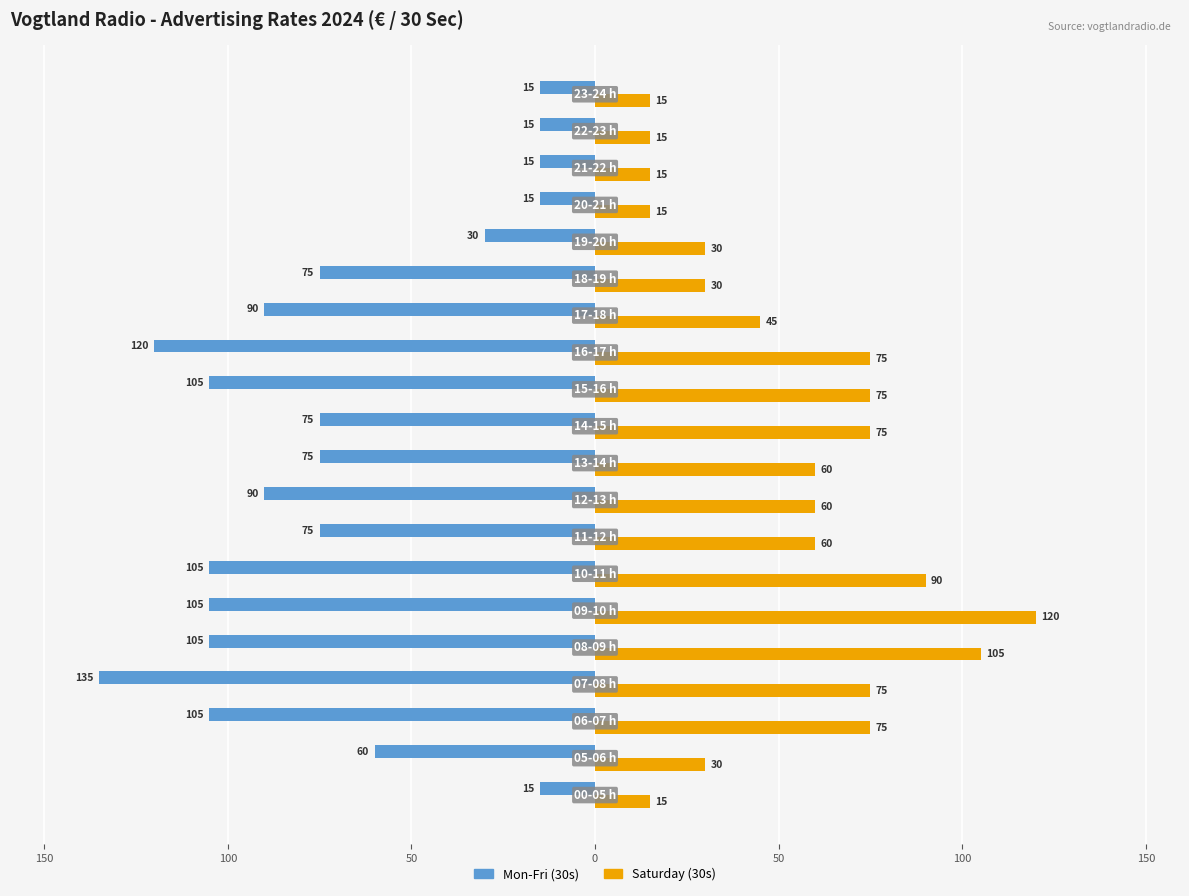

What are all the series names shown in the legend?

Mon-Fri (30s), Saturday (30s)